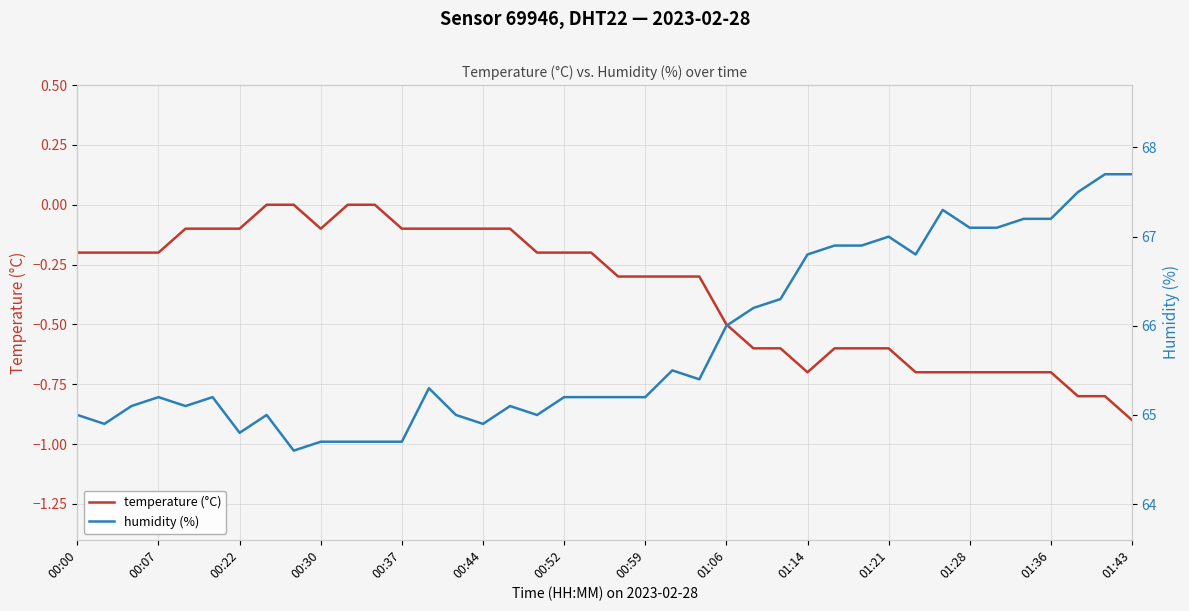

The value of temperature (°C) at 01:43 is -0.9. True or false?

True